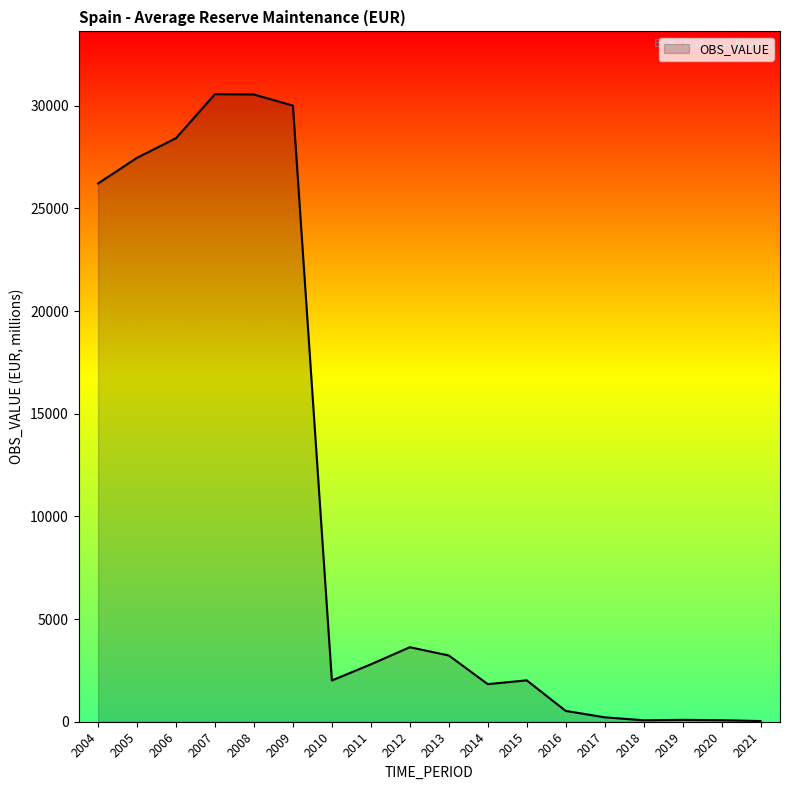

How many lines are shown in the chart?

1